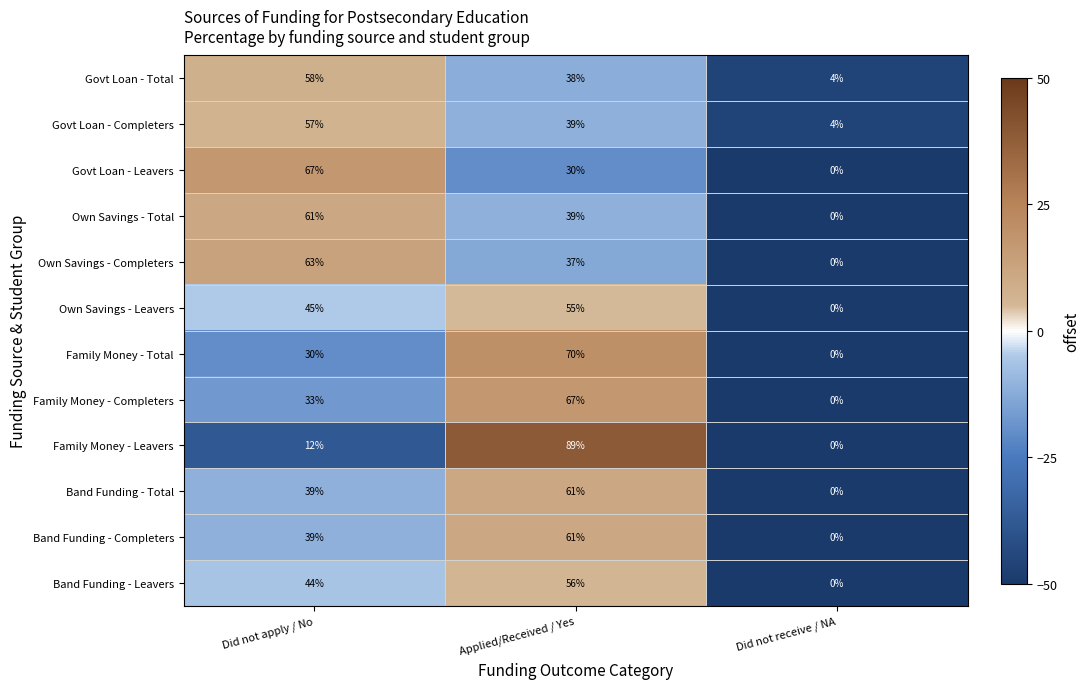

Which series has the widest spread of values?

Family Money - Leavers